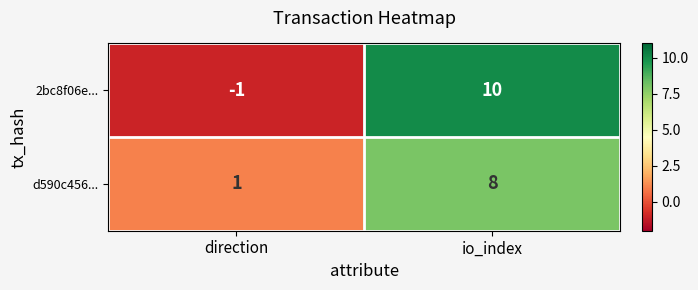

What is the sum of all d590c456... values?

9